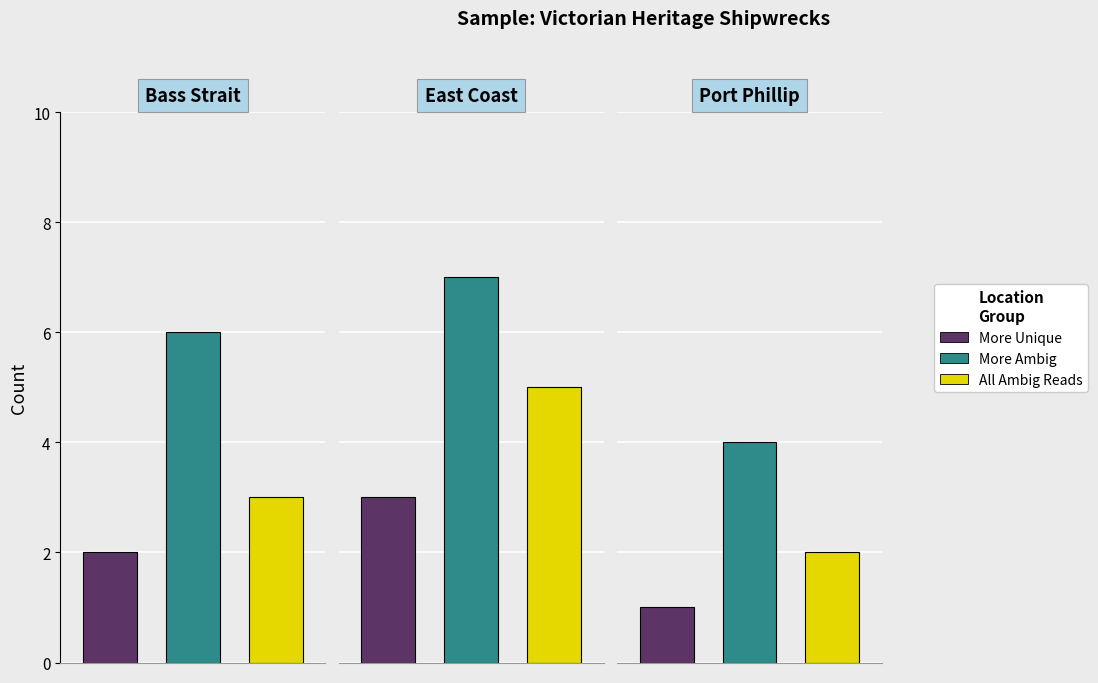

How many bars are there in total?

9